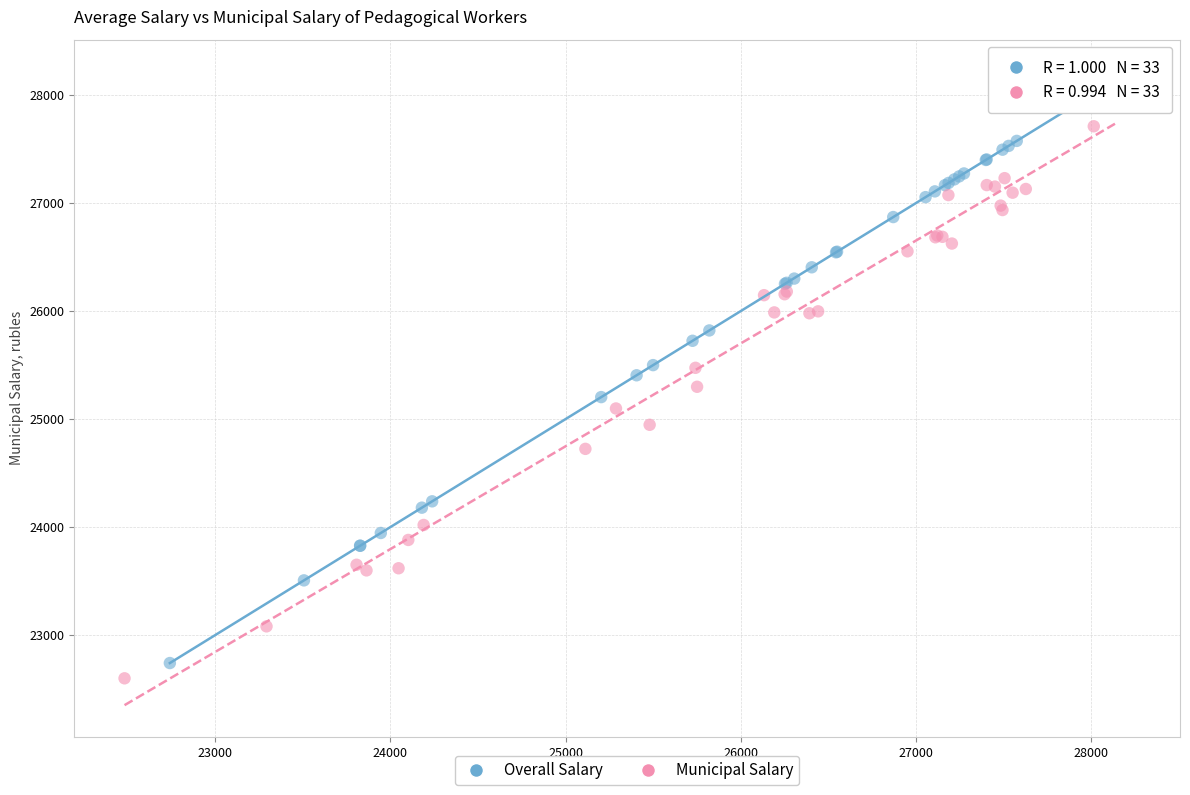

What are all the series names shown in the legend?

Overall Salary, Municipal Salary